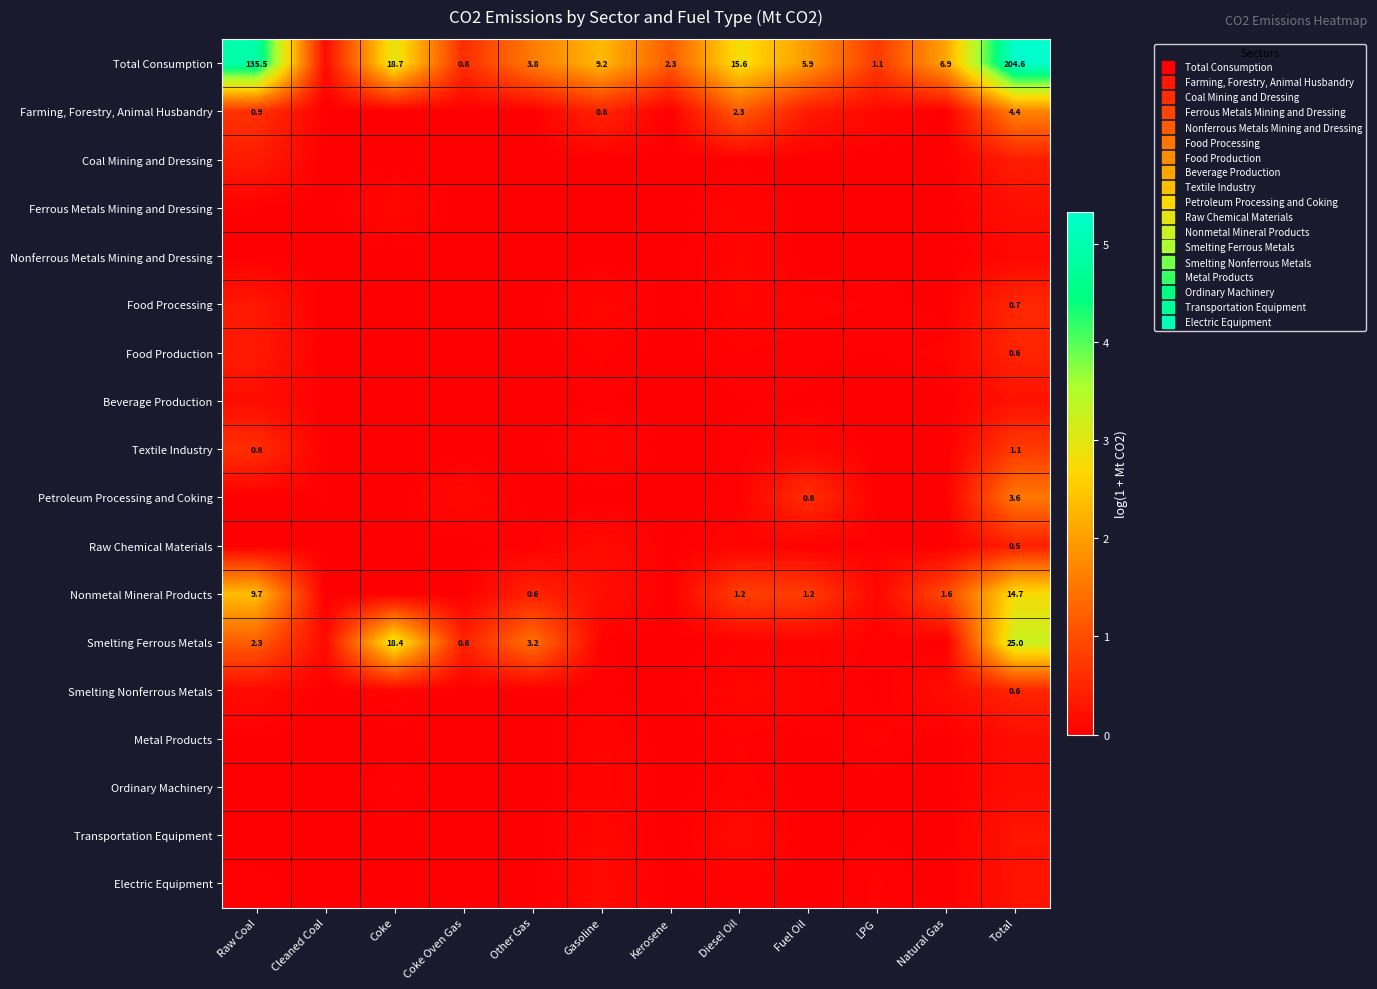

How many series are shown in this chart?

18